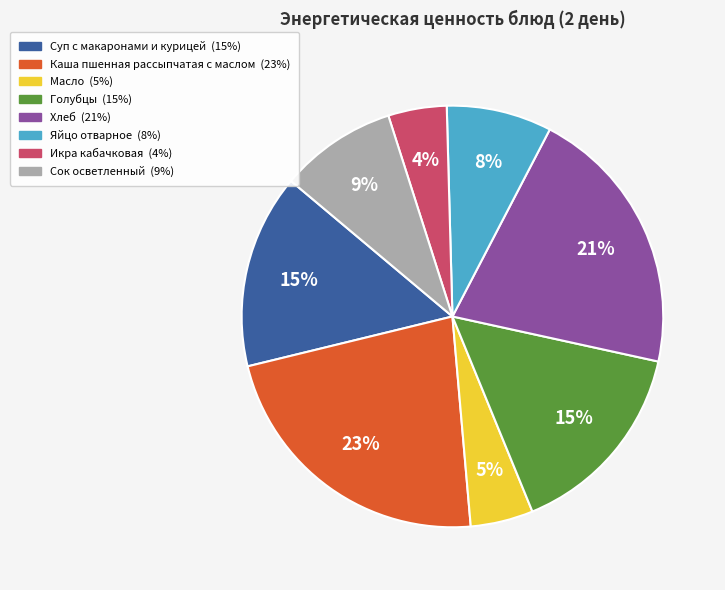

Which slice is the largest?

Каша пшенная рассыпчатая с маслом